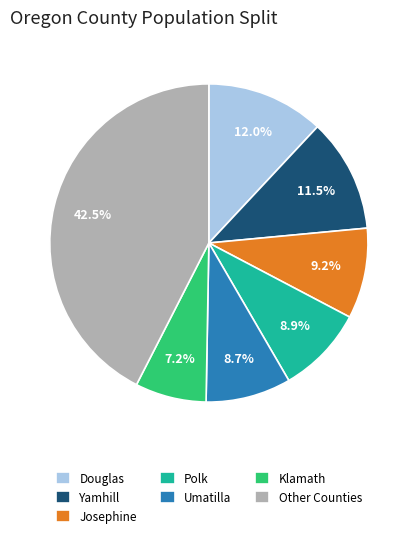

Is there a majority slice in this chart?

No